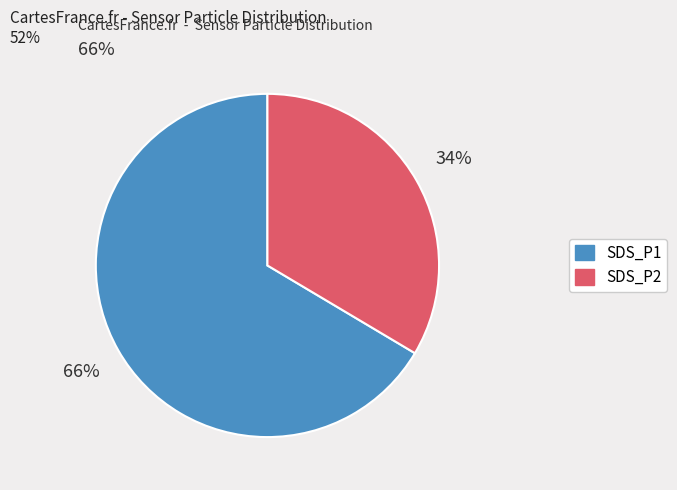

How many segments does this pie chart have?

2